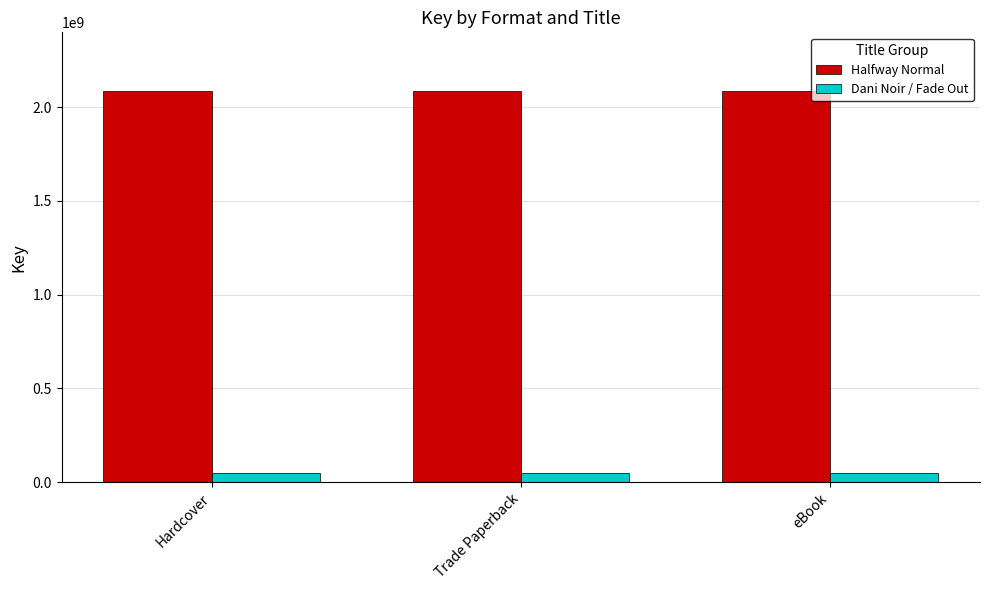

Are the bars horizontal?

No